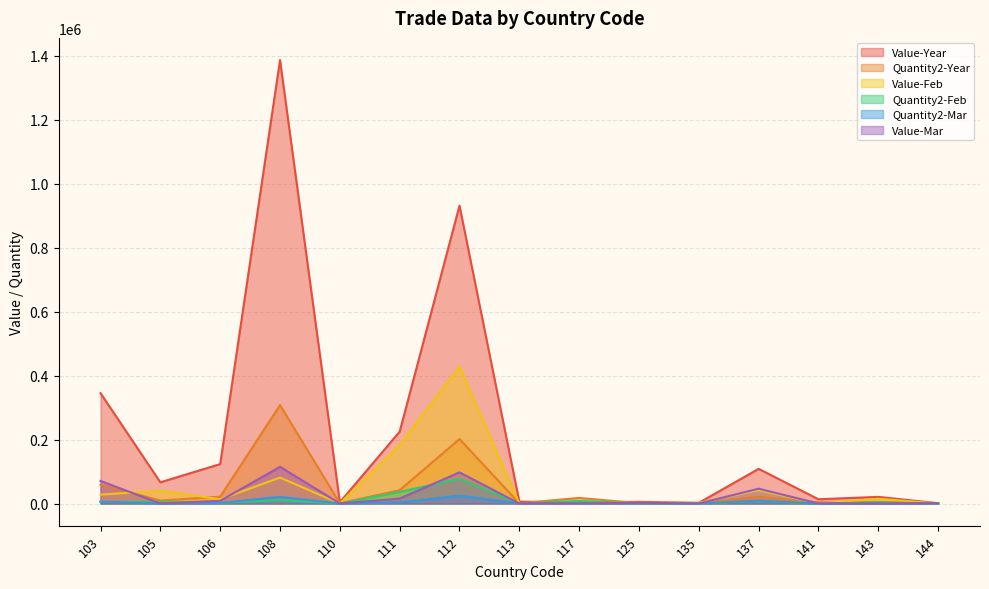

Where does the Value-Year series first go above 20747?

103